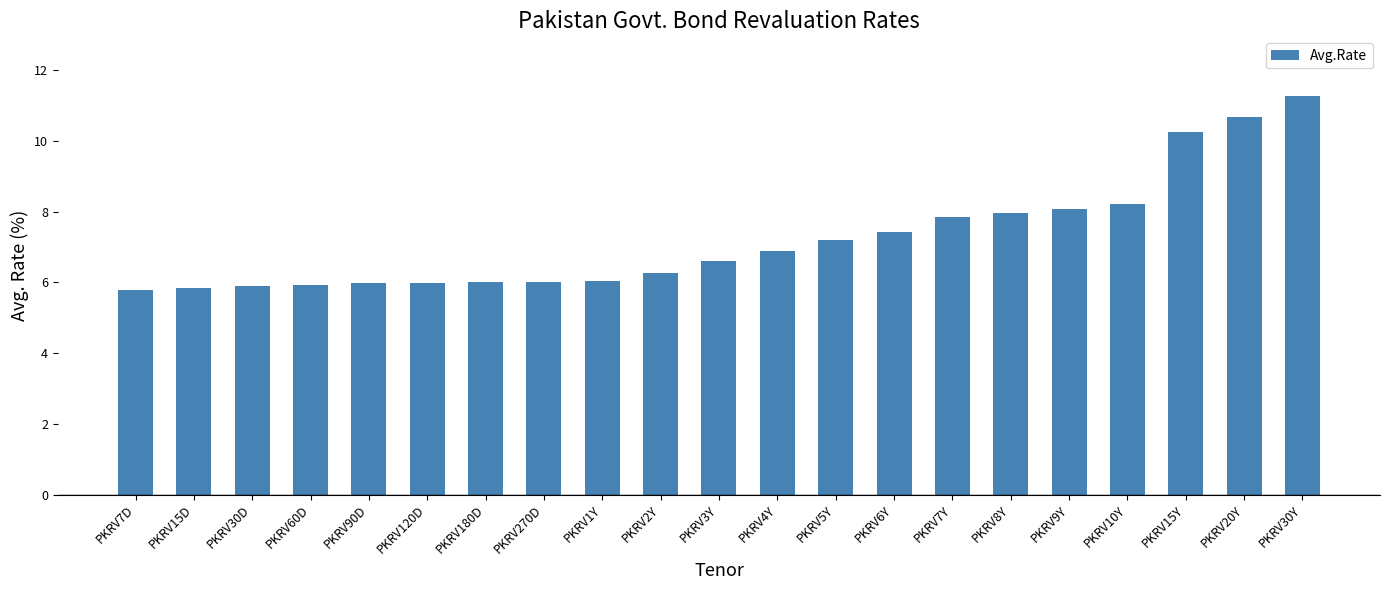

What is the average value?

7.2